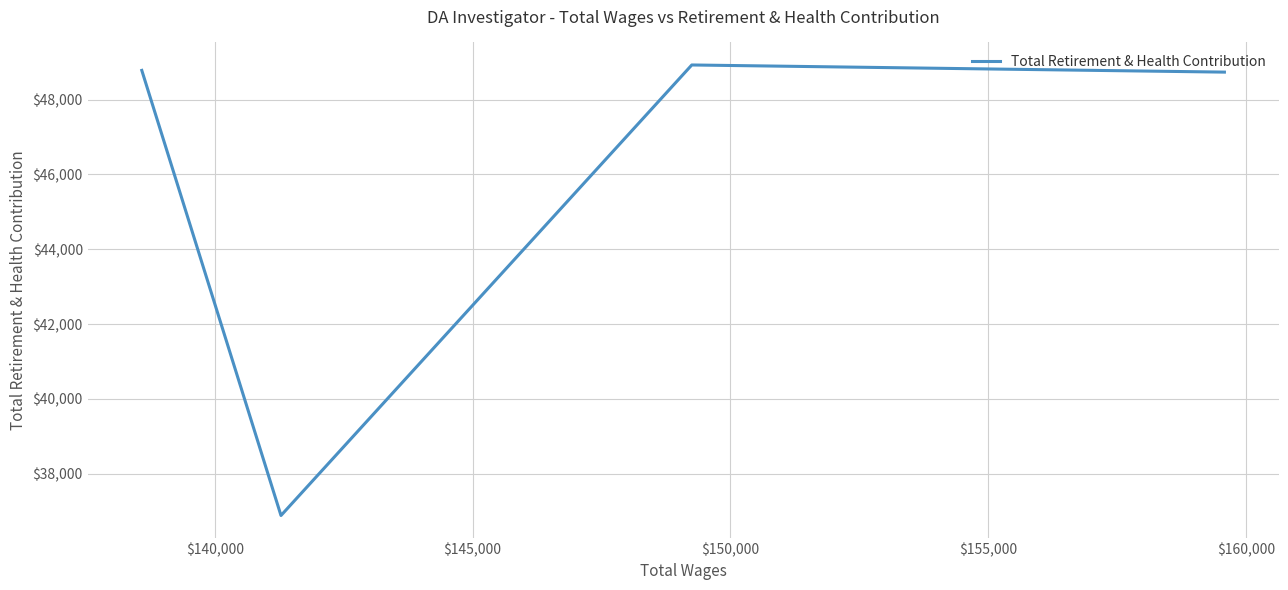

The chart shows a value of 48778 at $150,000. True or false?

True